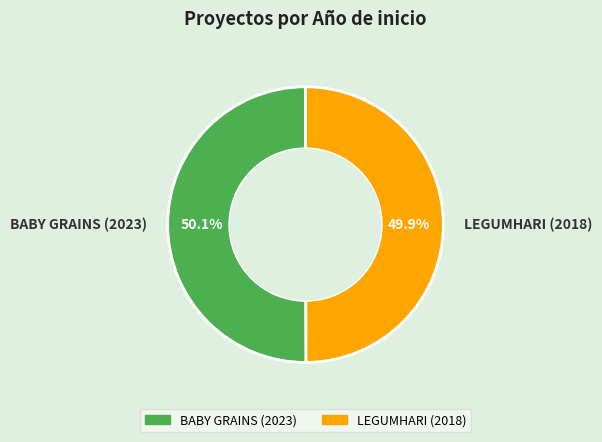

Approximately how many times larger is the value at BABY GRAINS (2023) compared to LEGUMHARI (2018)?

1.0